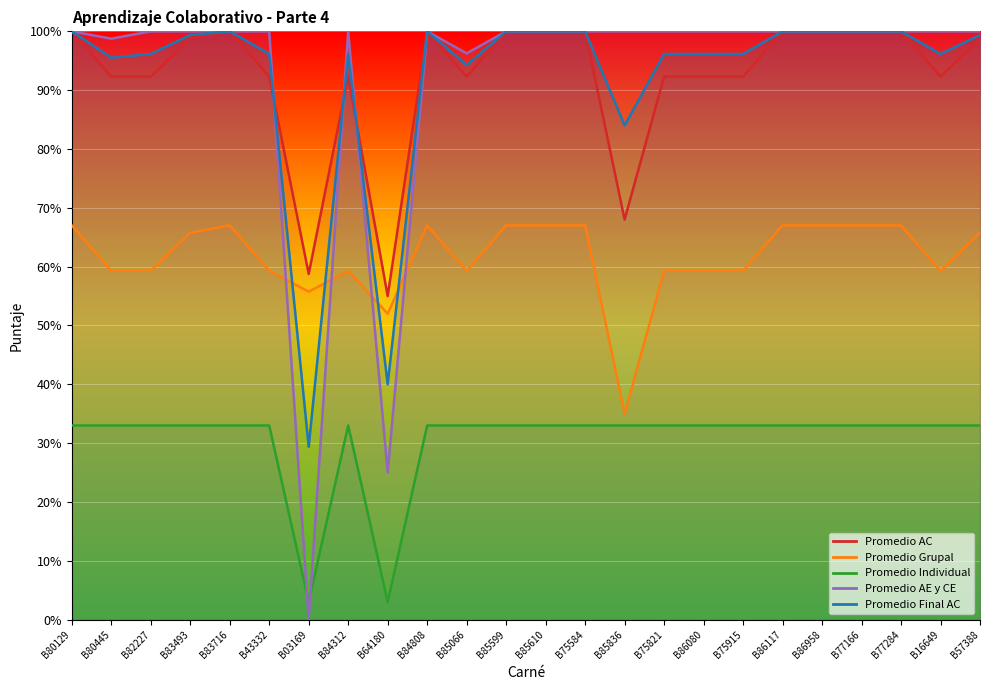

In Promedio Grupal, how many points are higher than both neighbors (excluding endpoints)?

3